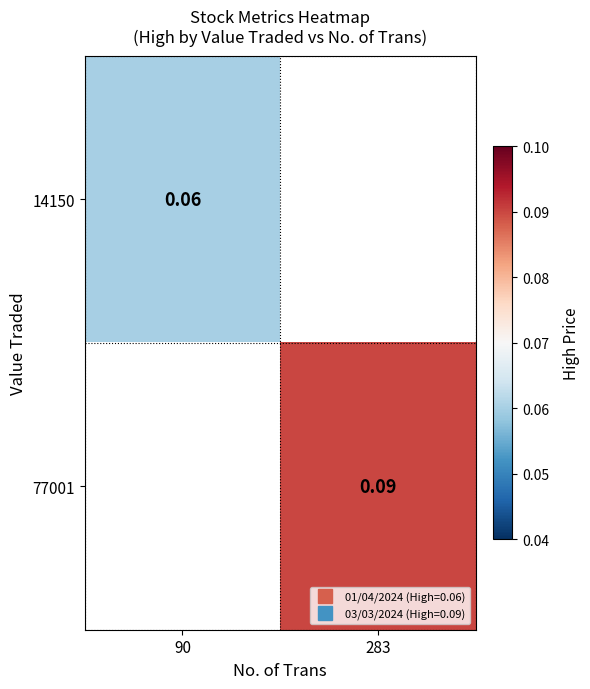

Which category has the lowest value across all series?

90